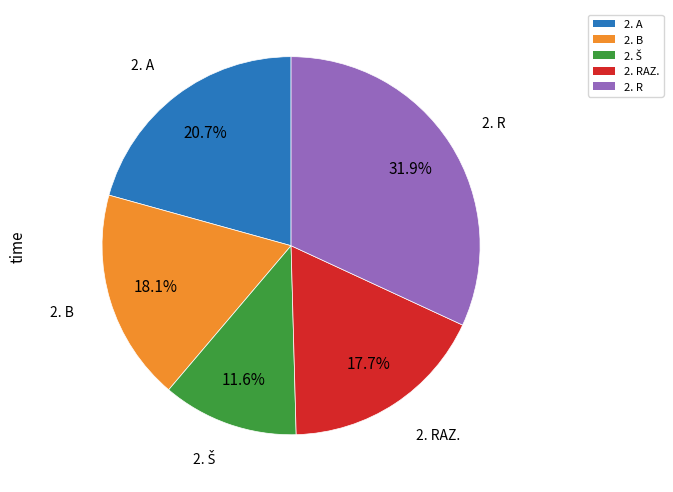

Is the sum of 2. RAZ. and 2. R greater than half?

No